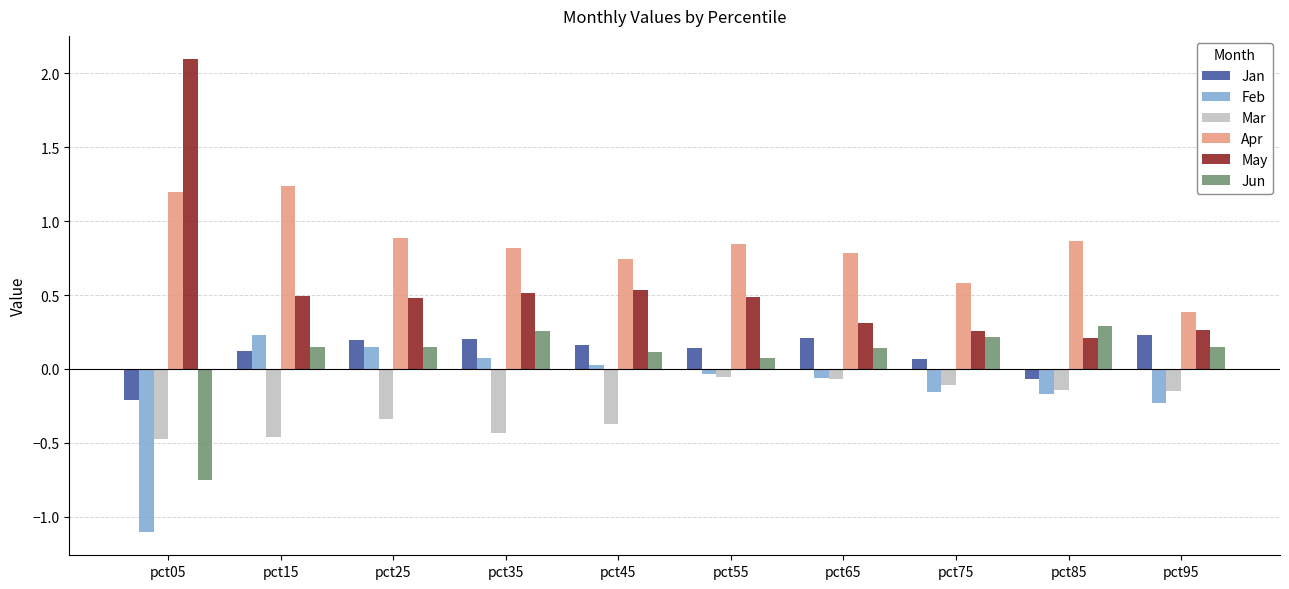

Between pct05 and pct65, which series saw the biggest shift?

May